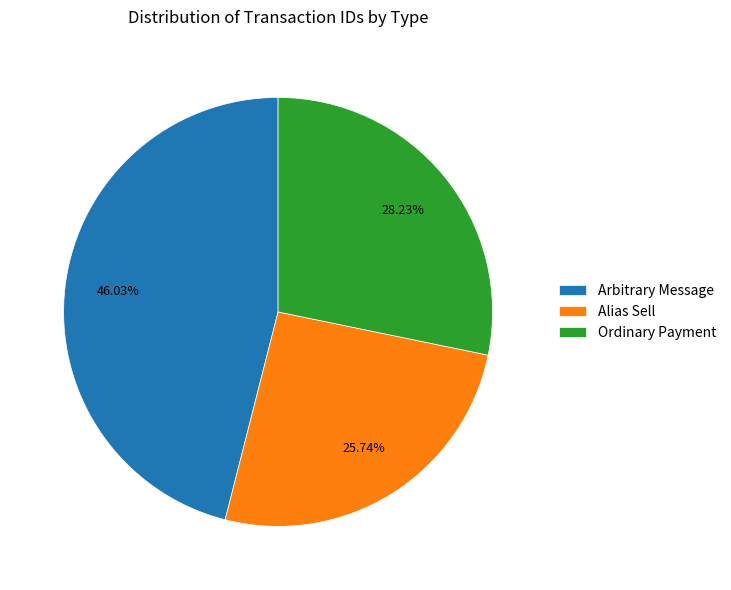

Does Arbitrary Message account for over 50% of the chart?

No